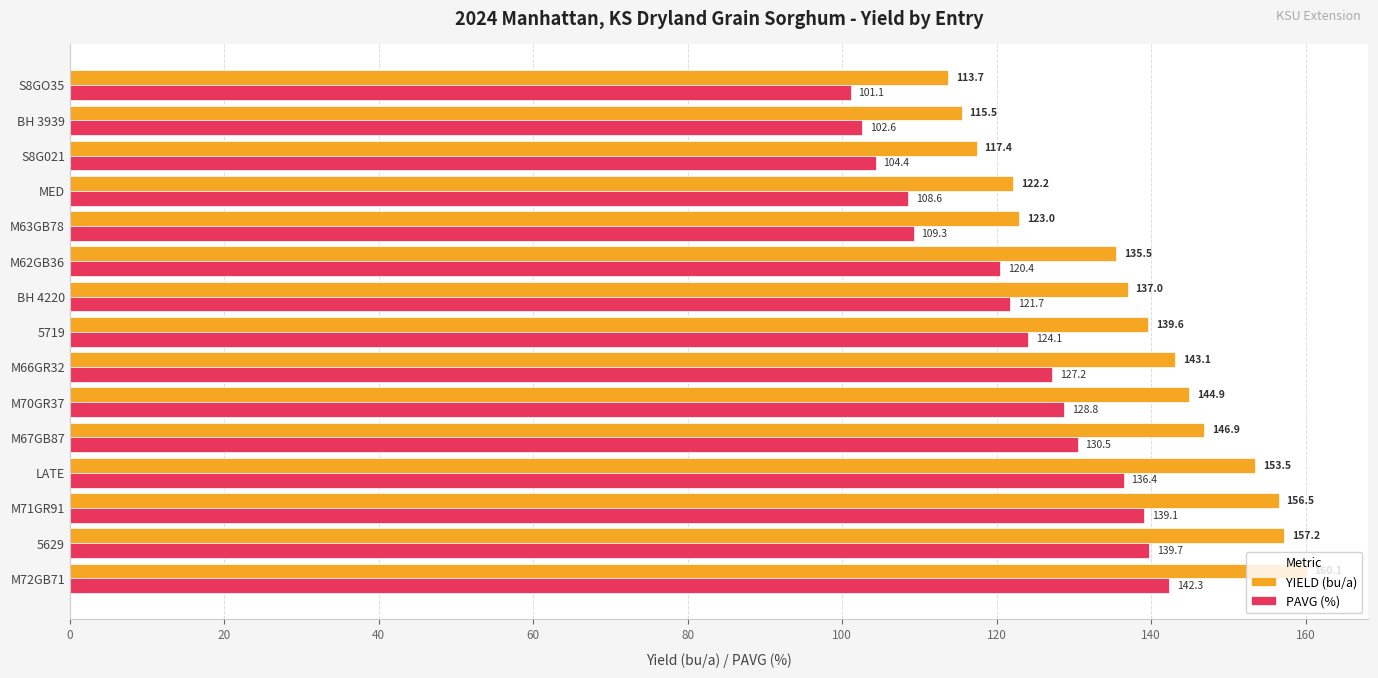

List the labels in order of YIELD (bu/a) value, smallest first.

S8GO35, BH 3939, S8G021, MED, M63GB78, M62GB36, BH 4220, 5719, M66GR32, M70GR37, M67GB87, LATE, M71GR91, 5629, M72GB71